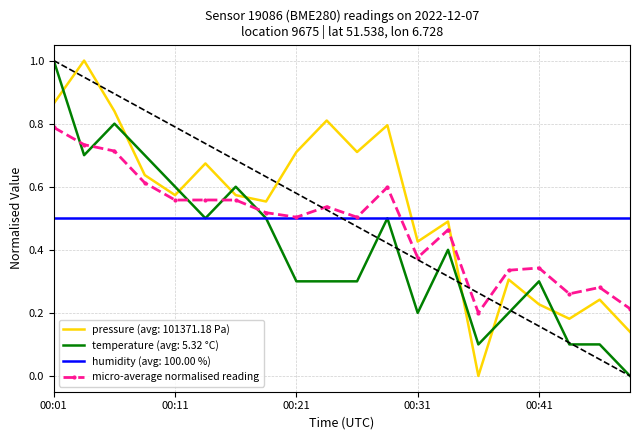

What is the highest value of the pressure (avg: 101371.18 Pa) series?

1.0